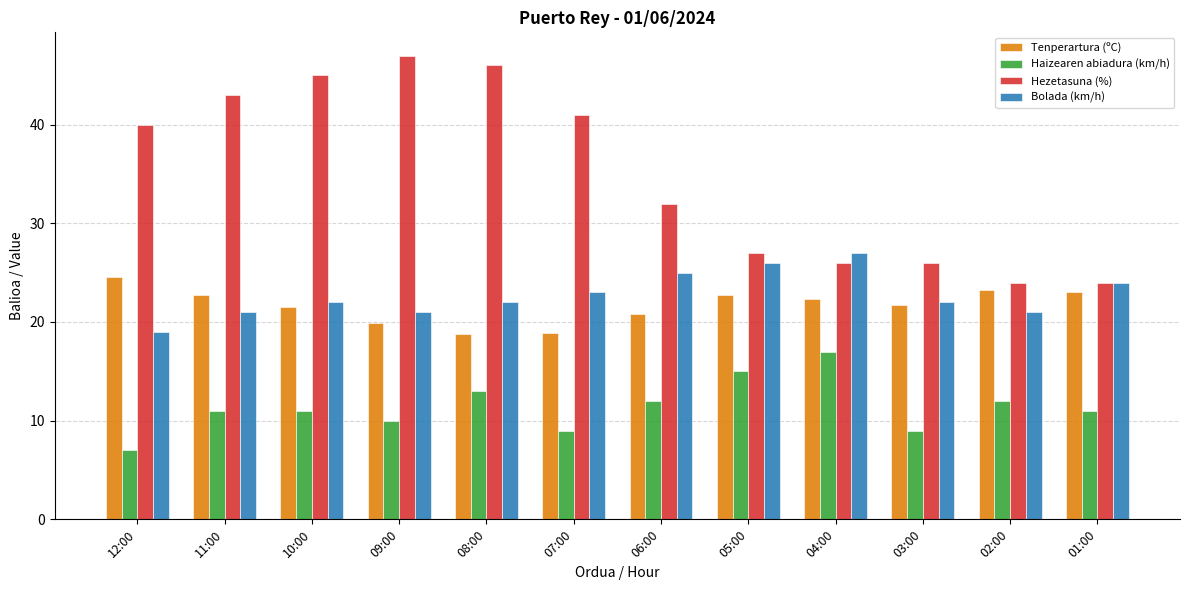

Which category has the lowest value across all series?

12:00